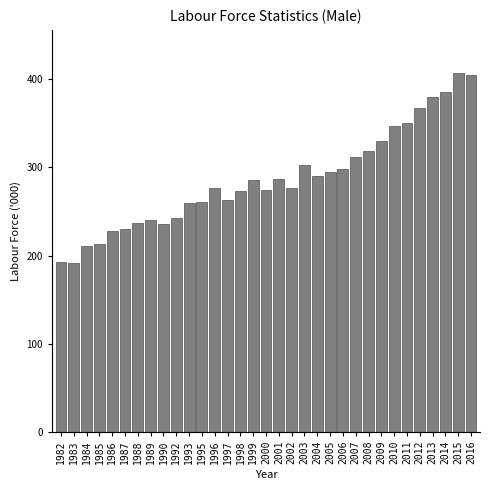

What is the difference between the second highest and second lowest values?

211.8